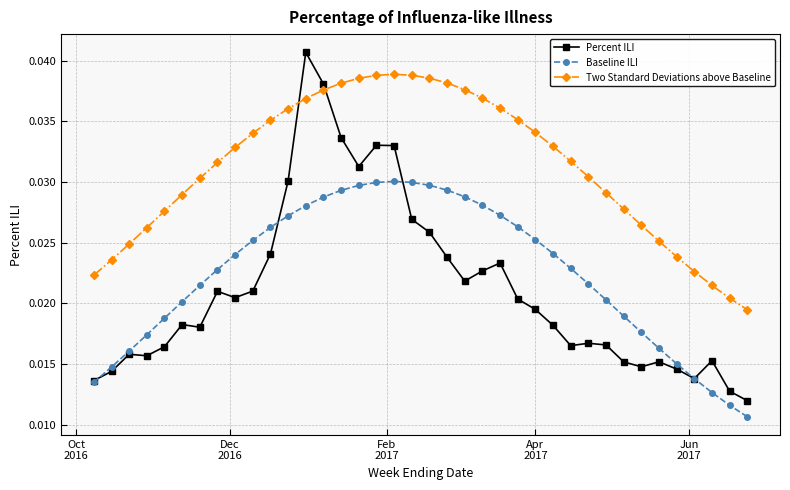

Rank the series by their maximum value, from lowest to highest.

Baseline ILI, Two Standard Deviations above Baseline, Percent ILI